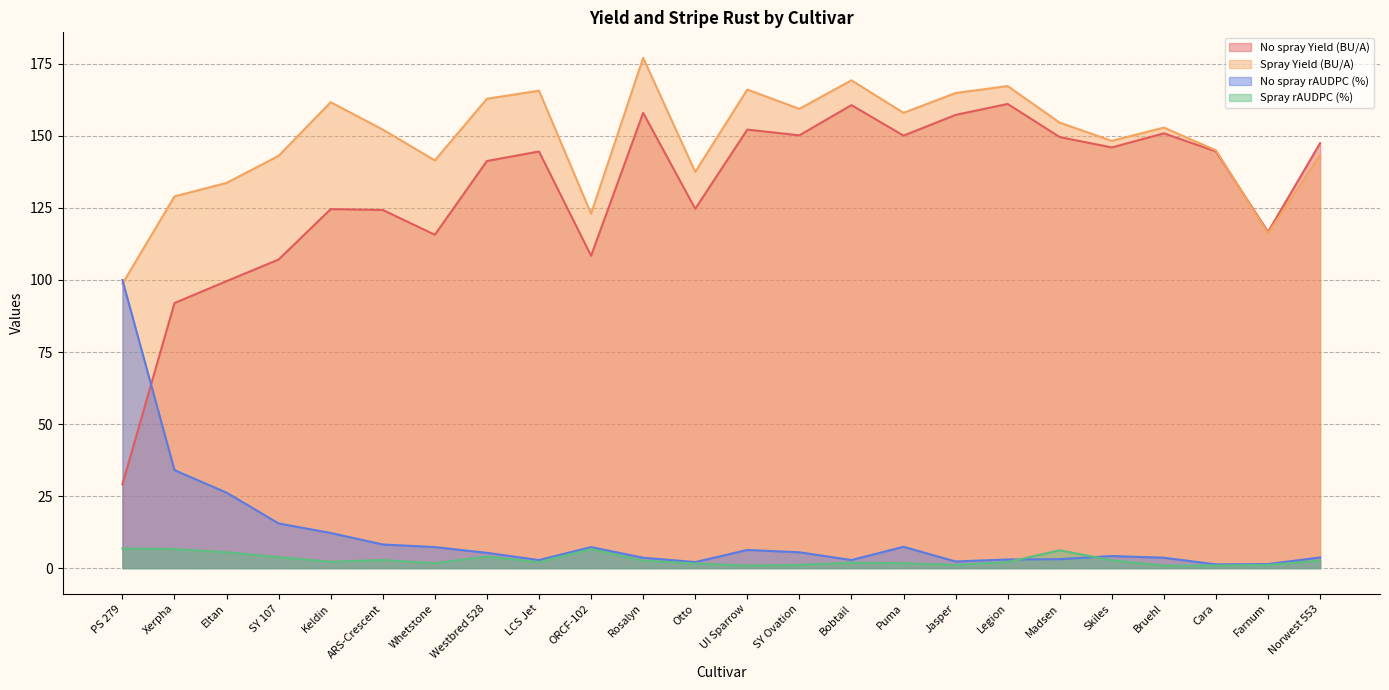

Where do Spray rAUDPC (%) and No spray rAUDPC (%) first cross each other?

Legion and Madsen